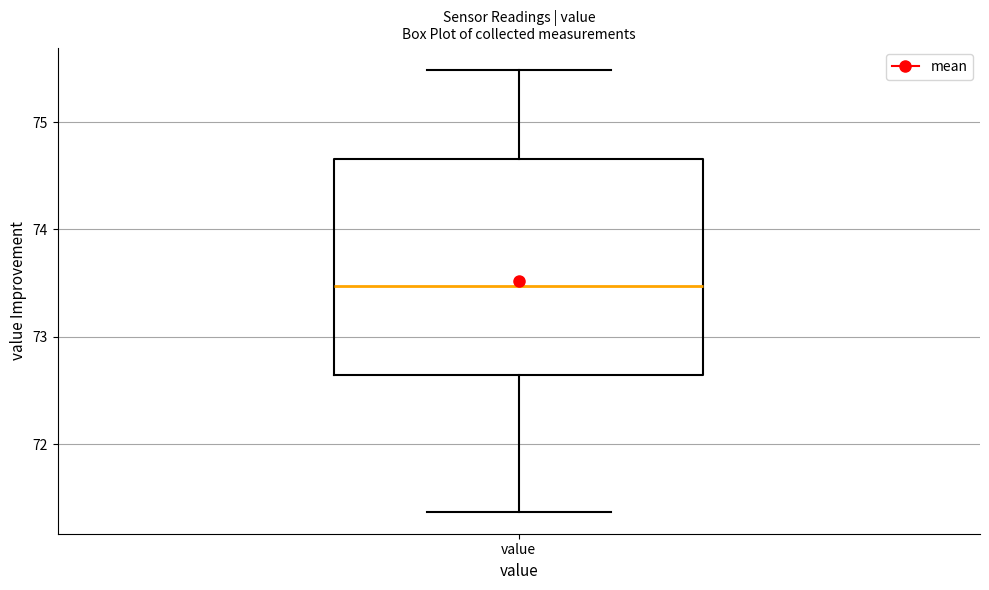

Read this box plot against the y-axis: the position of the median line, the range covered by the box, and the ends of both whiskers. The values are not printed on the chart, so give them approximately, as read against the axis.

median 73.5, box 72.6 to 74.7, whiskers 71.4 to 75.5